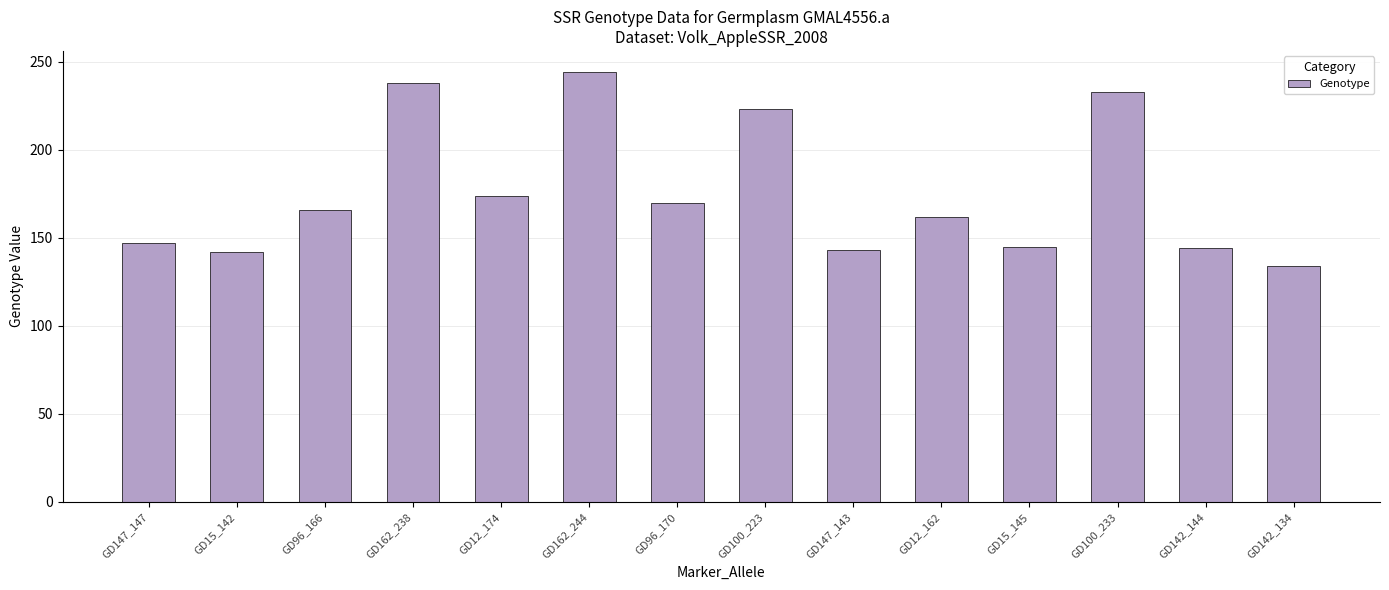

Which label corresponds to the largest value in the chart?

GD162_244